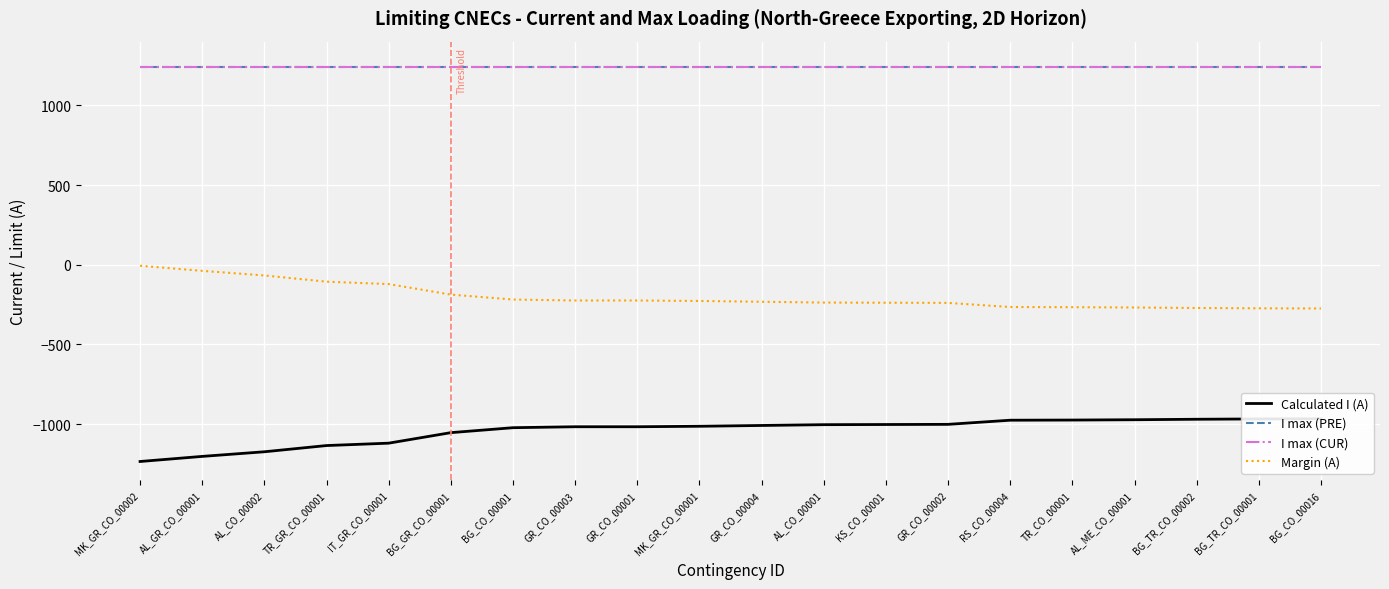

What is the highest value of the I max (PRE) series?

1240